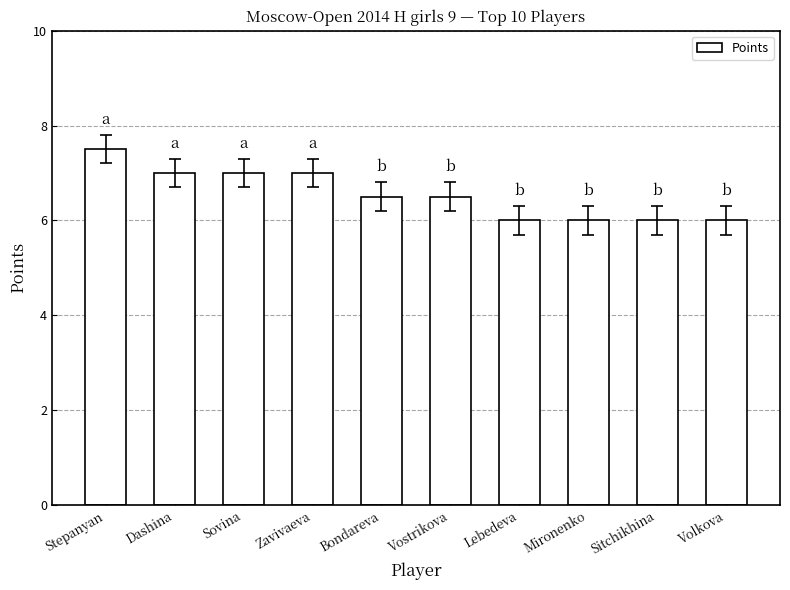

What is the value of the 2nd bar from the left?

7.0